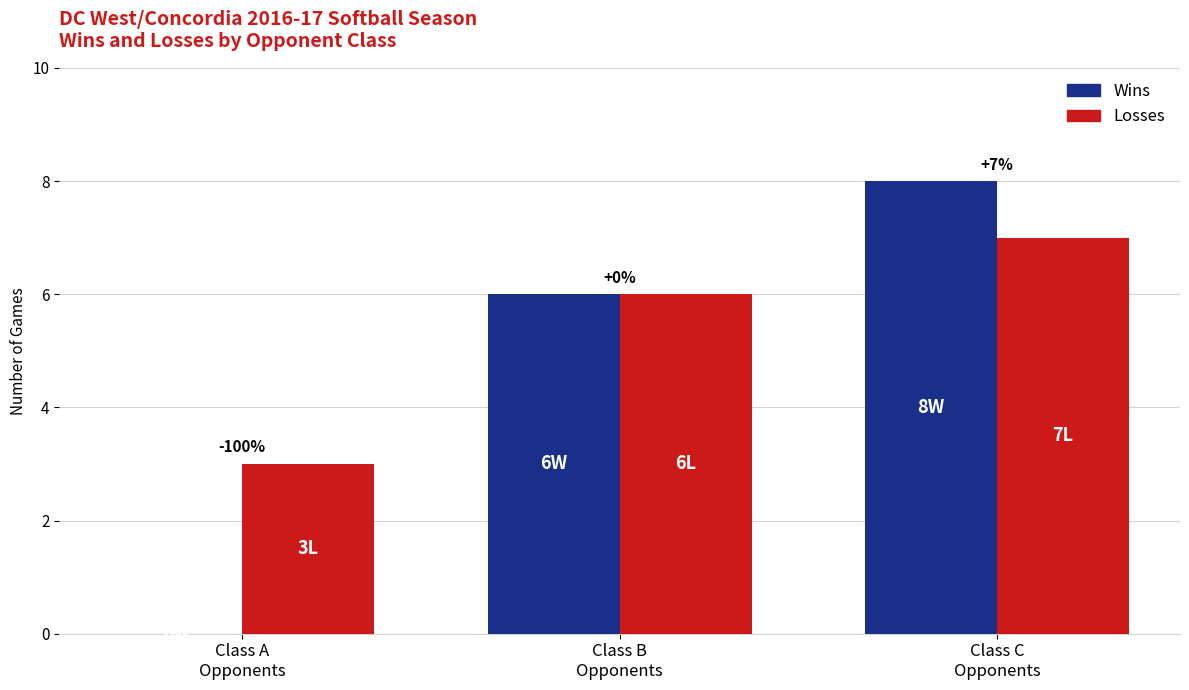

How many Wins values are between 0 and 8?

3